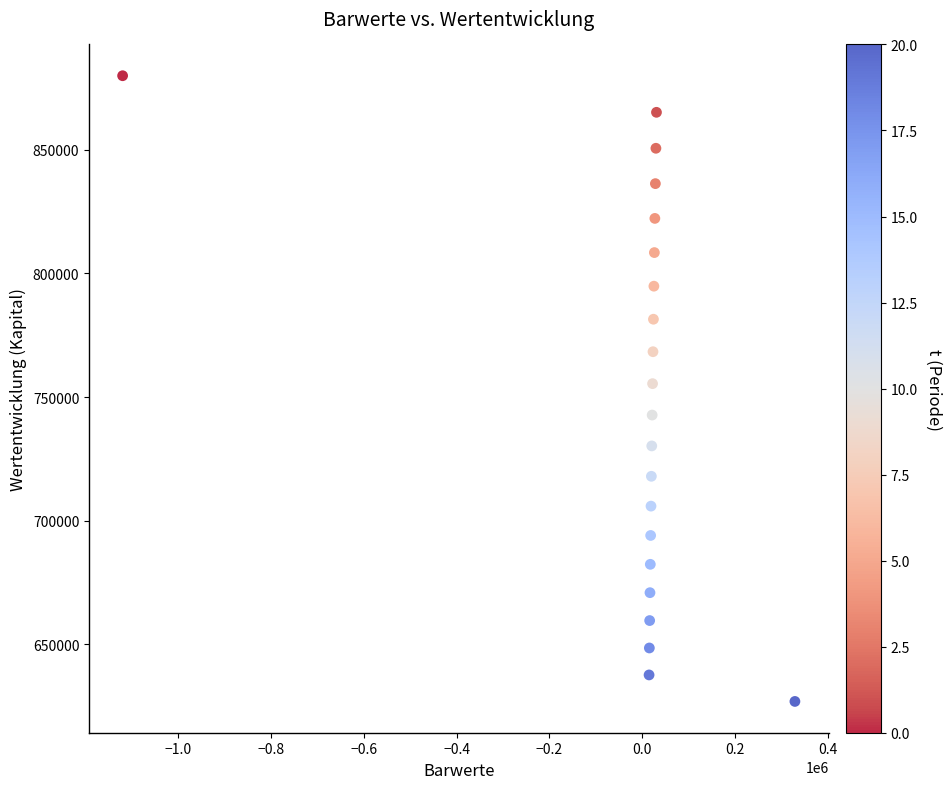

List the coordinates of all points as (Y, X) pairs, reading left to right.

(880000.0, -1120000.0)  (637584.9, 14924.0)  (648490.4, 15557.7)  (659582.4, 16215.7)  (670864.1, 16898.9)  (682338.8, 17608.4)  (694009.8, 18345.0)  (705880.3, 19109.8)  (717954.0, 19903.8)  (730234.1, 20728.0)  (742724.2, 21583.5)  (755428.1, 22471.6)  (768349.2, 23393.4)  (781491.3, 24350.1)  (794858.1, 25343.0)  (808453.7, 26373.5)  (822281.7, 27442.8)  (836346.3, 28552.4)  (850651.5, 29703.8)  (865201.3, 30898.6)  (626862.9, 329353.6)